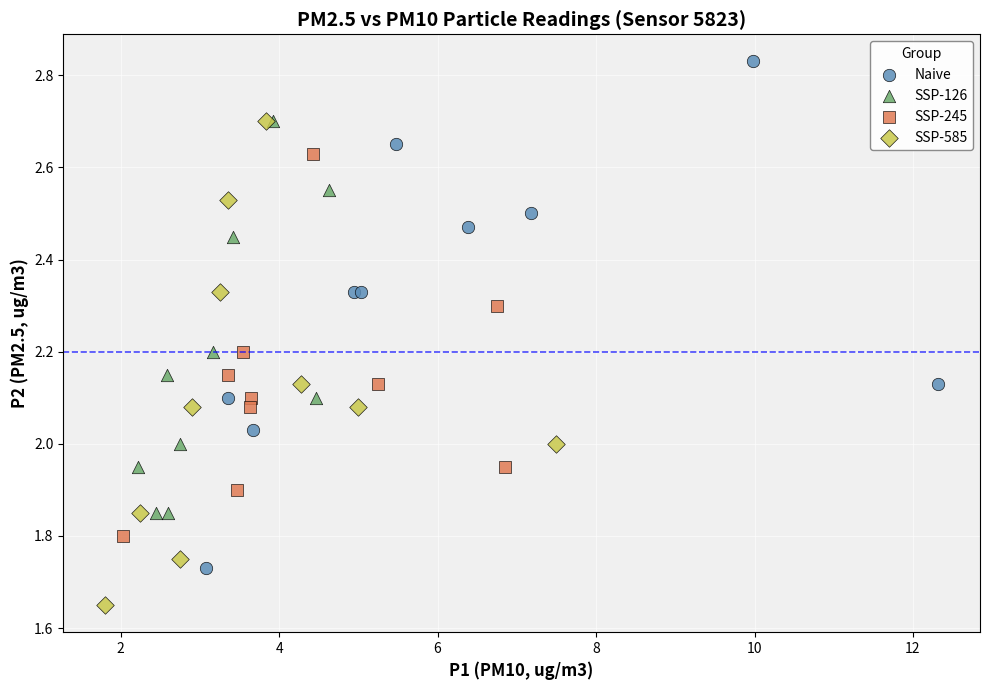

Which series has the widest spread of Y values?

Naive